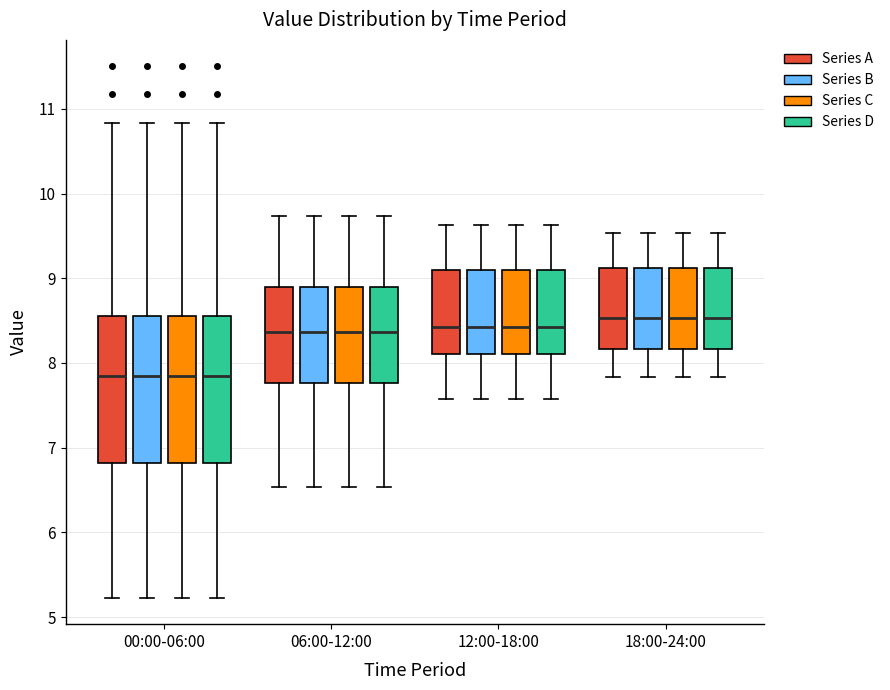

Reading left to right, read every box against the y-axis: the position of its median line, the range the box covers, and the ends of its whiskers. The values are not printed on the chart, so give them approximately, as read against the axis.

00:00-06:00 (Series A): median 7.9, box 6.8 to 8.6, whiskers 5.2 to 10.8
00:00-06:00 (Series B): median 7.9, box 6.8 to 8.6, whiskers 5.2 to 10.8
00:00-06:00 (Series C): median 7.9, box 6.8 to 8.6, whiskers 5.2 to 10.8
00:00-06:00 (Series D): median 7.9, box 6.8 to 8.6, whiskers 5.2 to 10.8
06:00-12:00 (Series A): median 8.4, box 7.8 to 8.9, whiskers 6.5 to 9.7
06:00-12:00 (Series B): median 8.4, box 7.8 to 8.9, whiskers 6.5 to 9.7
06:00-12:00 (Series C): median 8.4, box 7.8 to 8.9, whiskers 6.5 to 9.7
06:00-12:00 (Series D): median 8.4, box 7.8 to 8.9, whiskers 6.5 to 9.7
12:00-18:00 (Series A): median 8.4, box 8.1 to 9.1, whiskers 7.6 to 9.6
12:00-18:00 (Series B): median 8.4, box 8.1 to 9.1, whiskers 7.6 to 9.6
12:00-18:00 (Series C): median 8.4, box 8.1 to 9.1, whiskers 7.6 to 9.6
12:00-18:00 (Series D): median 8.4, box 8.1 to 9.1, whiskers 7.6 to 9.6
18:00-24:00 (Series A): median 8.5, box 8.2 to 9.1, whiskers 7.8 to 9.5
18:00-24:00 (Series B): median 8.5, box 8.2 to 9.1, whiskers 7.8 to 9.5
18:00-24:00 (Series C): median 8.5, box 8.2 to 9.1, whiskers 7.8 to 9.5
18:00-24:00 (Series D): median 8.5, box 8.2 to 9.1, whiskers 7.8 to 9.5